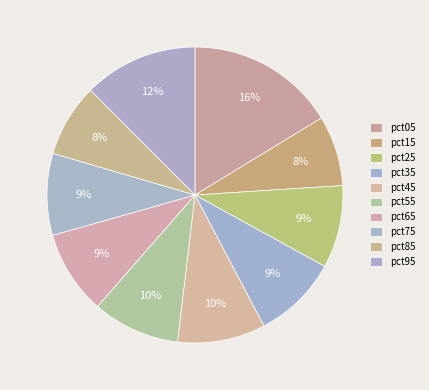

Is there any slice that represents more than half of the pie?

No